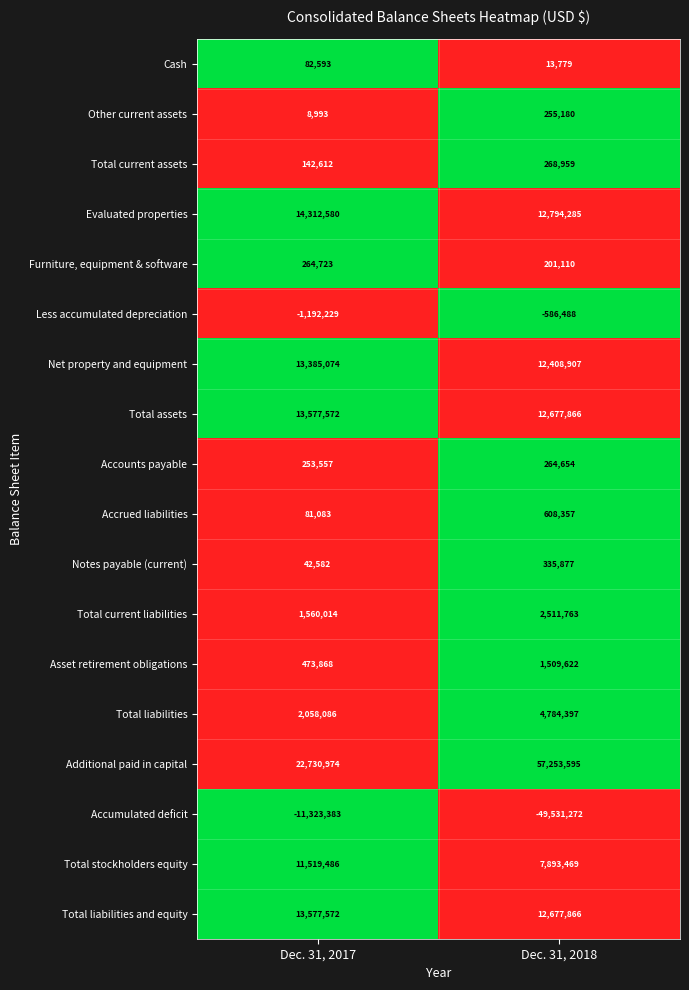

What is the difference between the maximum and minimum values in the Other current assets series?

246187